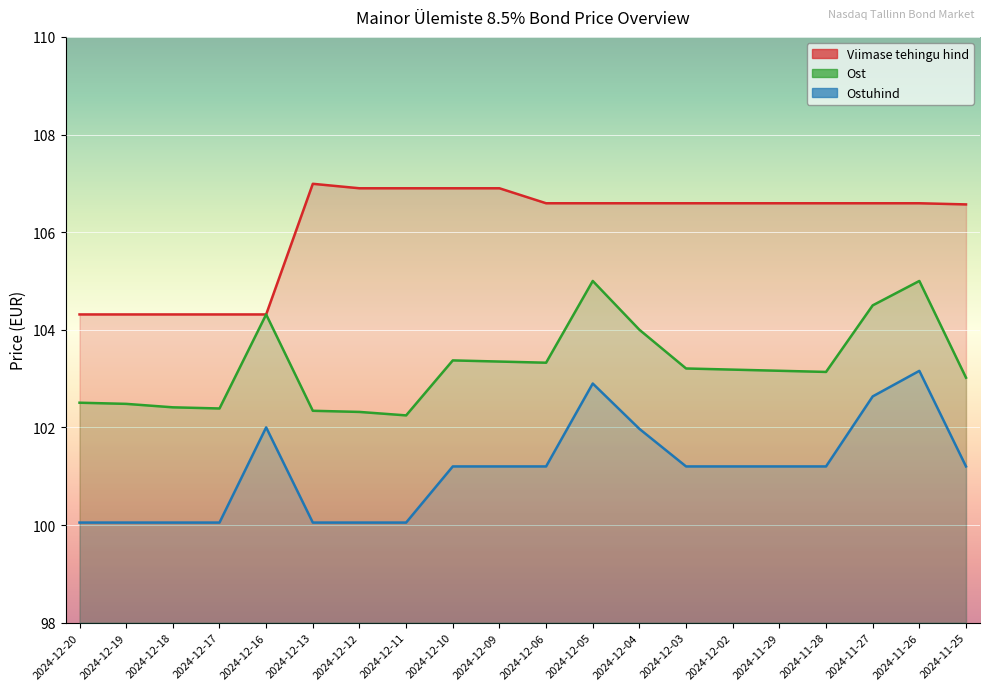

How many data points in Ost are above 103?

13